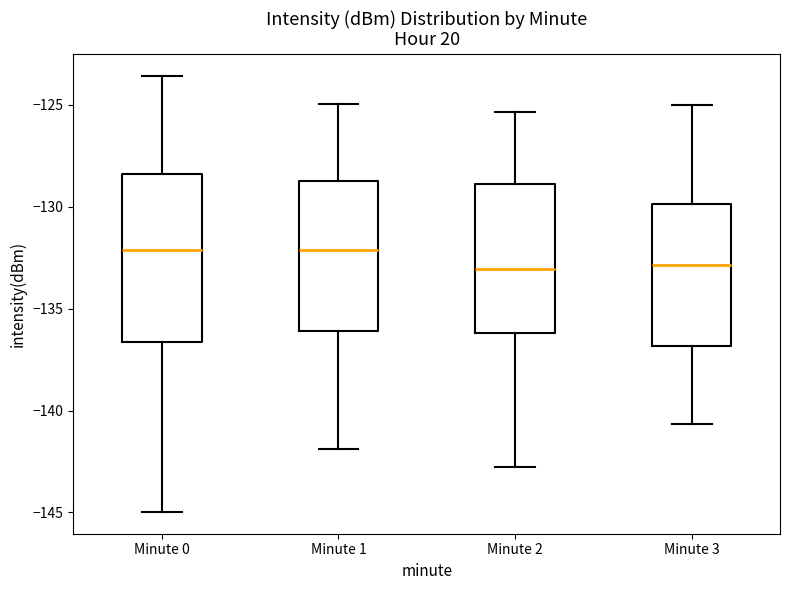

Which box is the tallest, from its lower edge to its upper edge?

Minute 0